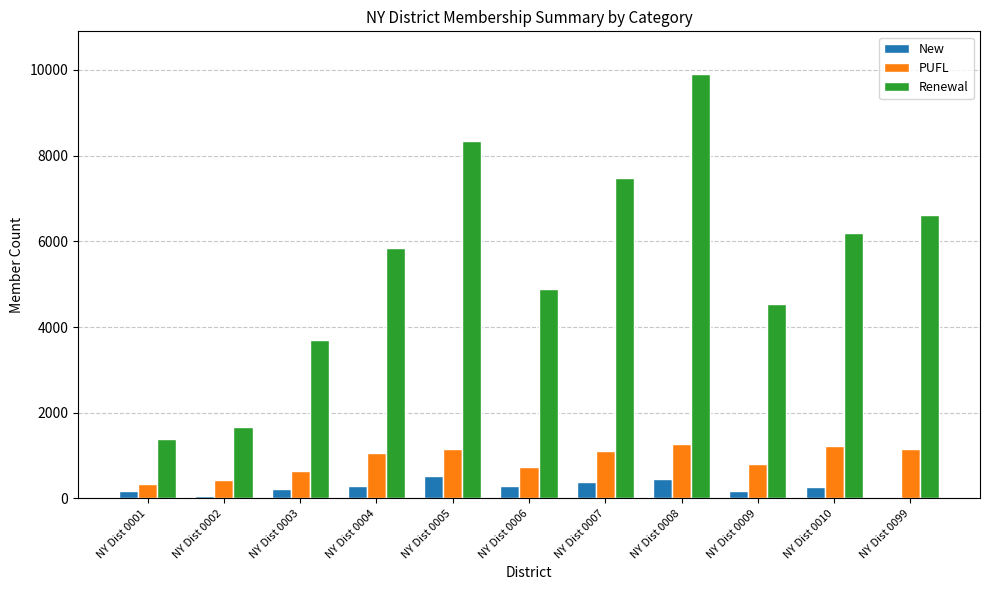

Which category has the highest value across all series?

NY Dist 0008